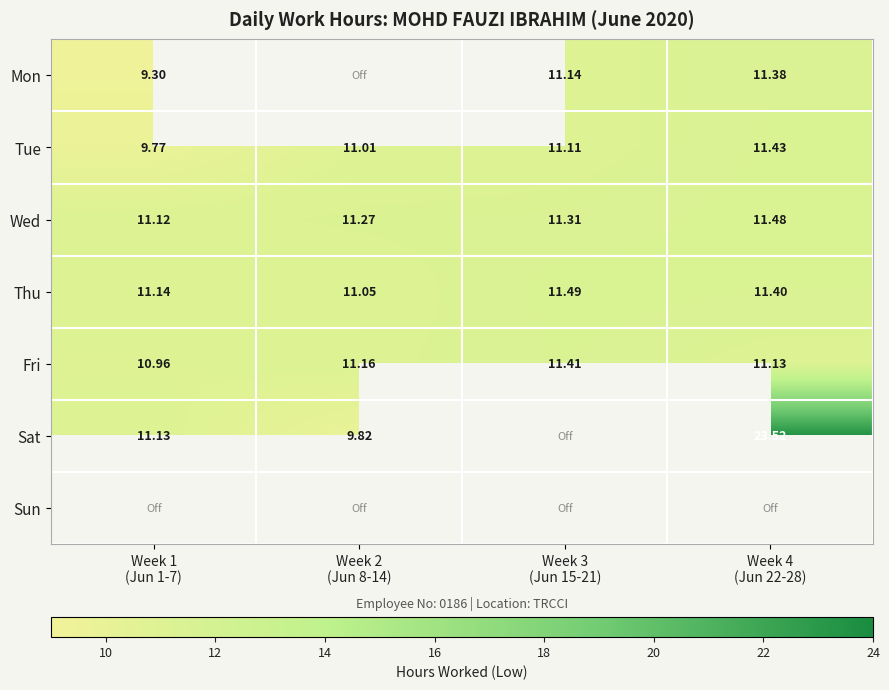

How many values in the Fri series exceed 11?

3